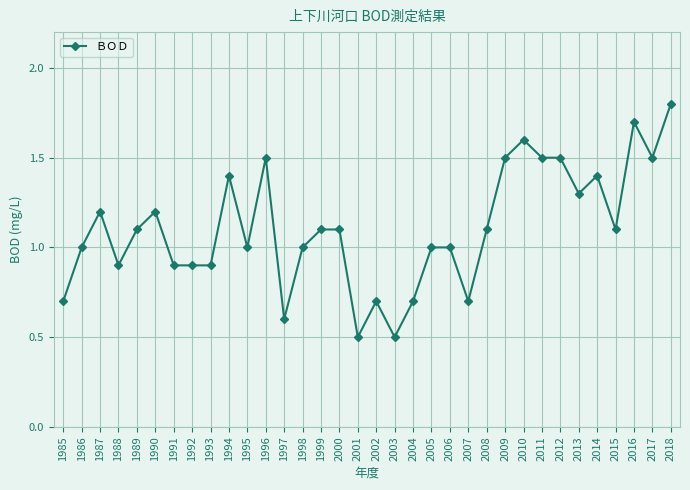

What is the sum of the values at 2003 and 1999?

1.6